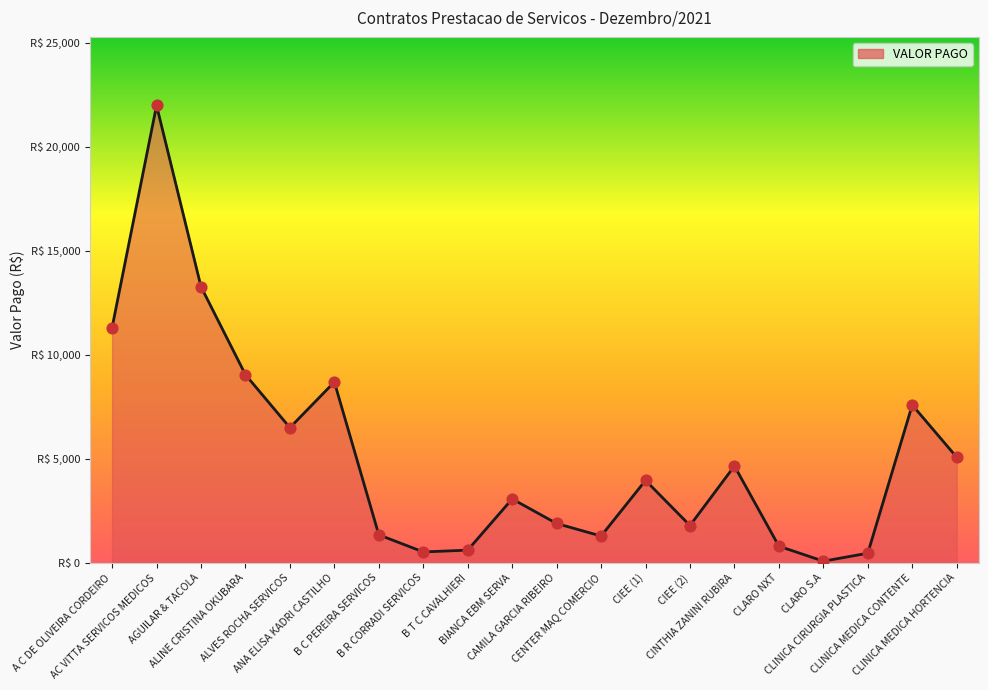

Approximately how many times larger is the value at B C PEREIRA SERVICOS compared to CLARO S.A?

16.4